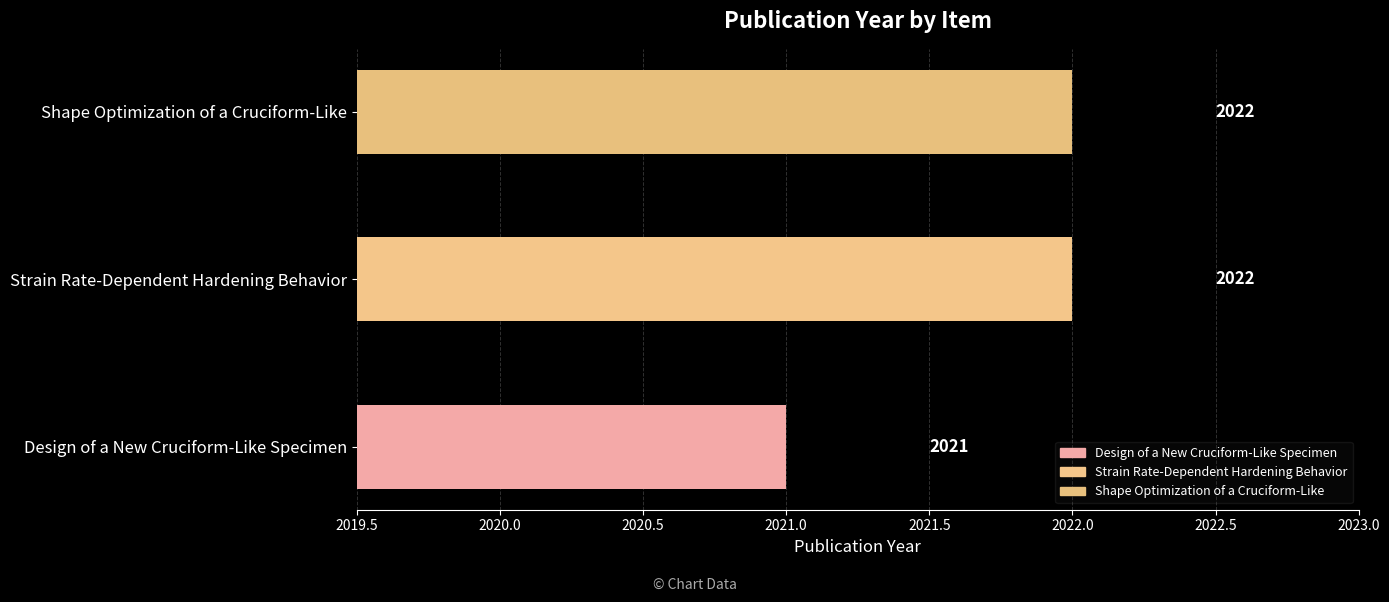

Are the bars grouped side by side (vs. stacked)?

No